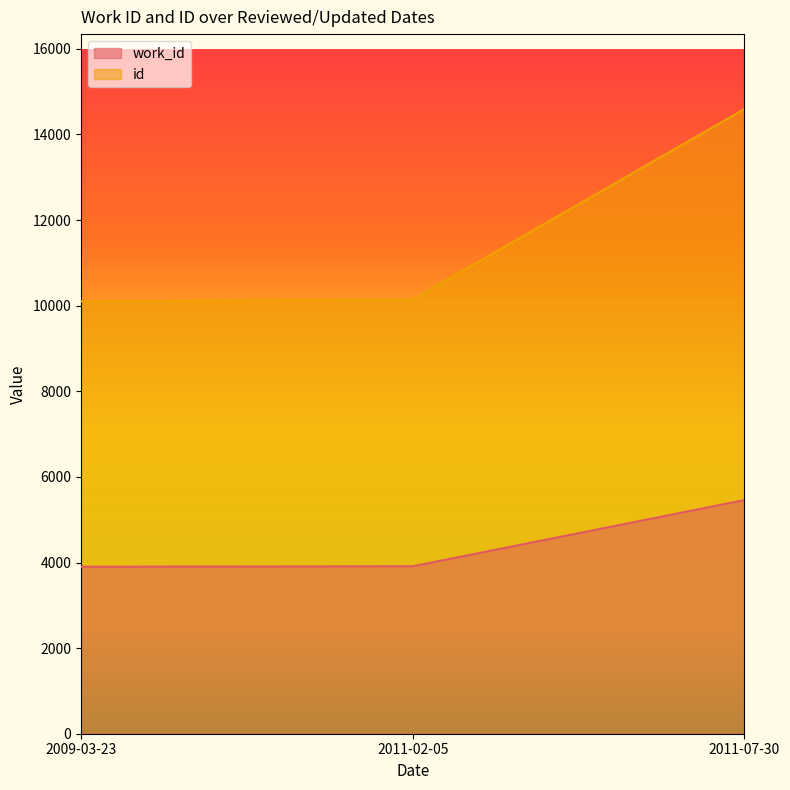

What is the value of the id point at the 1st from the left?

10103